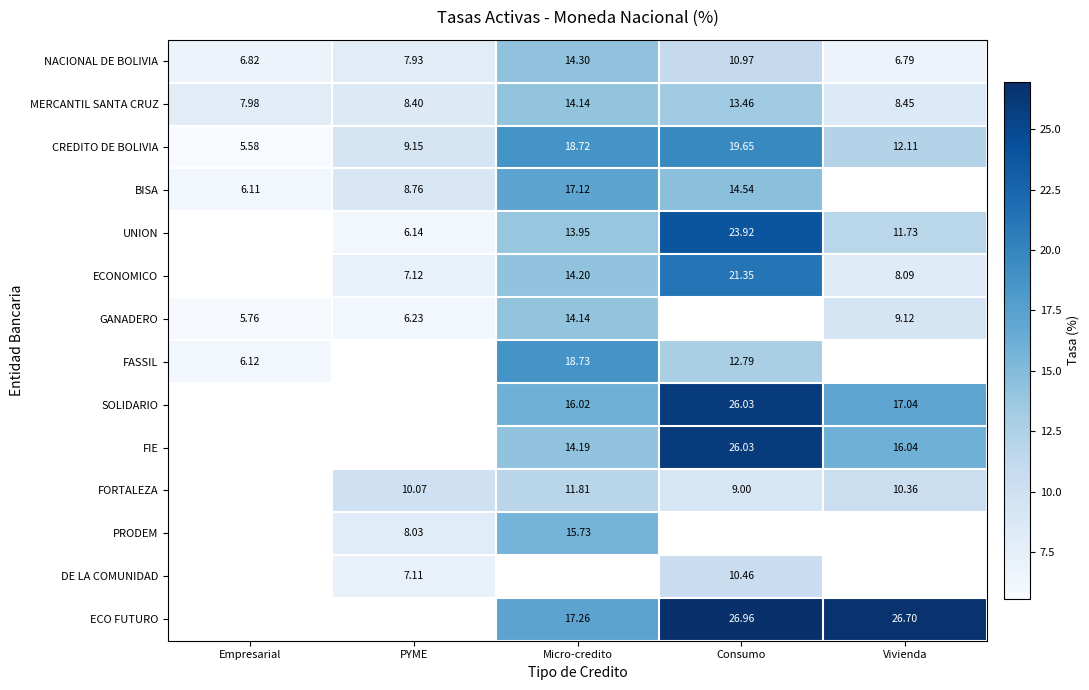

Is the value of BISA at Empresarial greater than the value of GANADERO at Micro-credito?

No